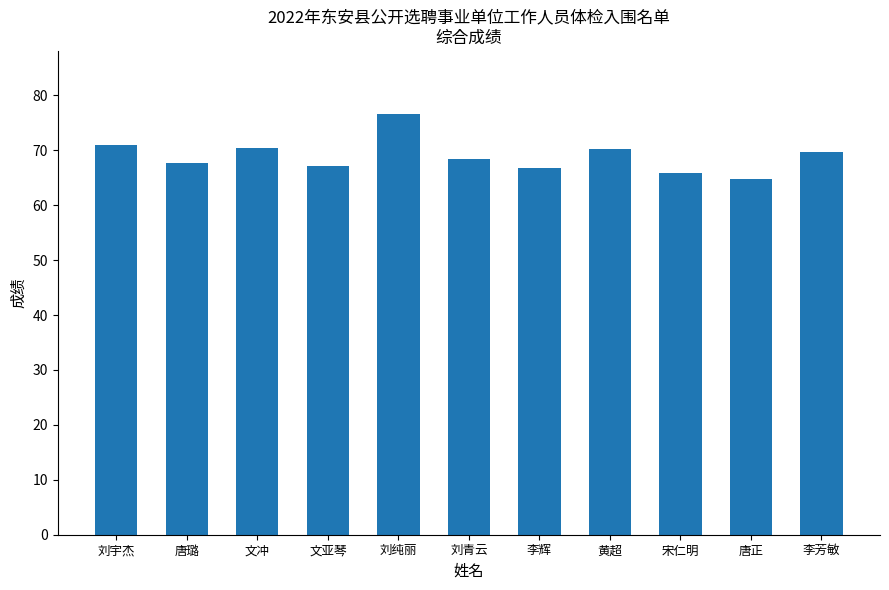

Count the number of data series in this chart.

1